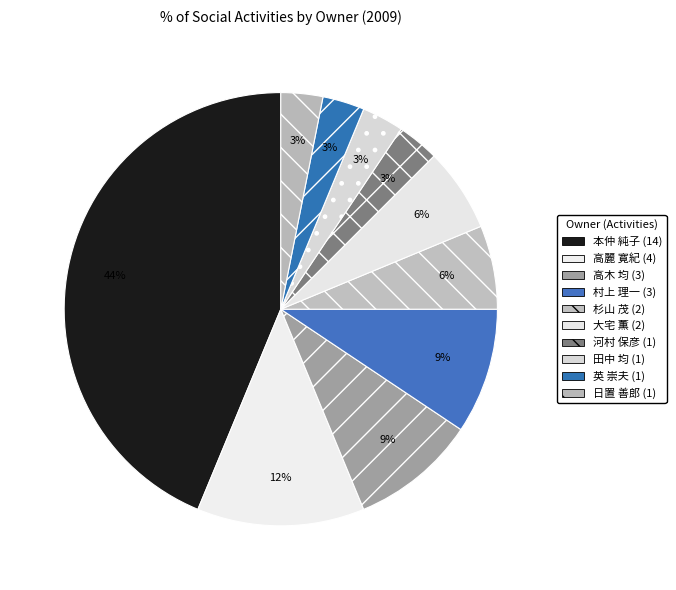

Is it true that 大宅 薫 is 6% of the pie?

True